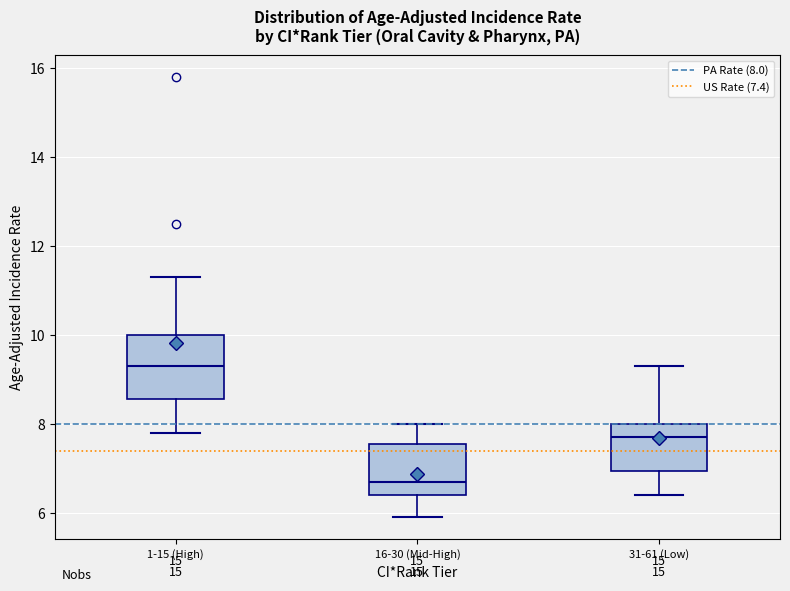

Comparing the boxes themselves (not the whiskers), which one is the tallest?

1-15 (High)